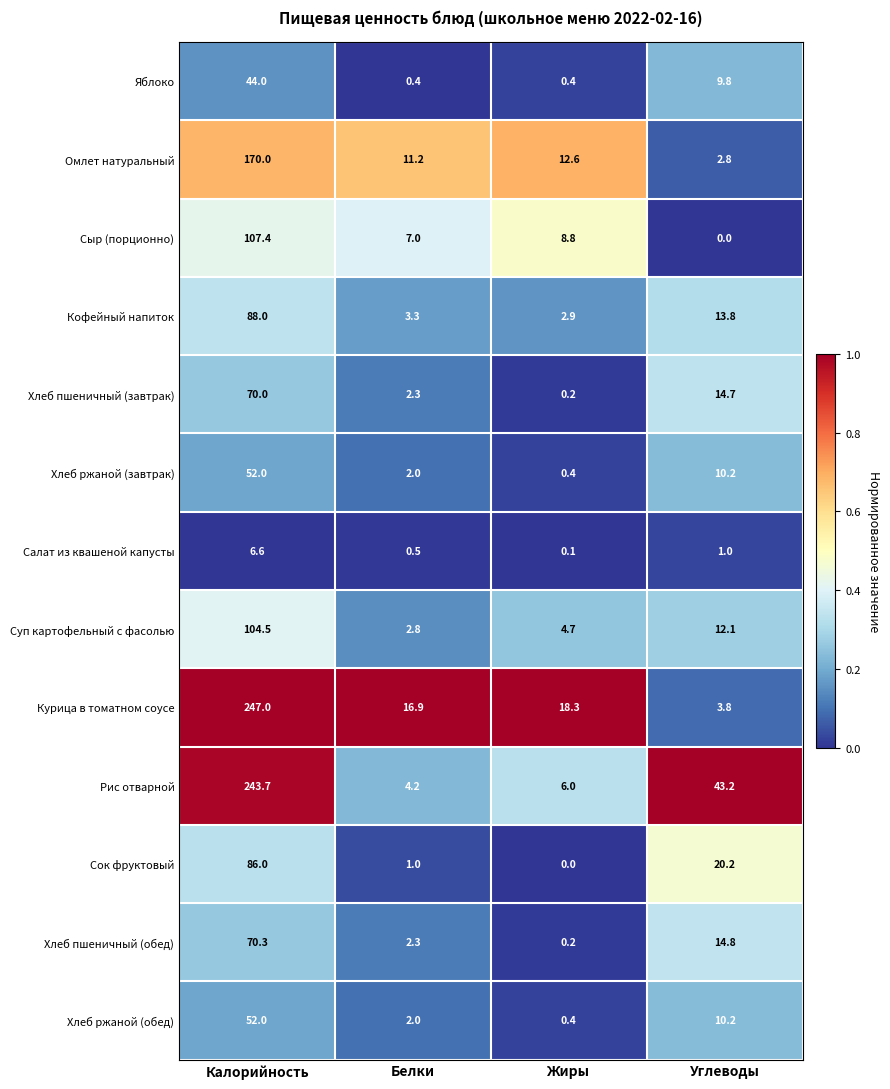

At which label does Кофейный напиток reach its peak?

Калорийность